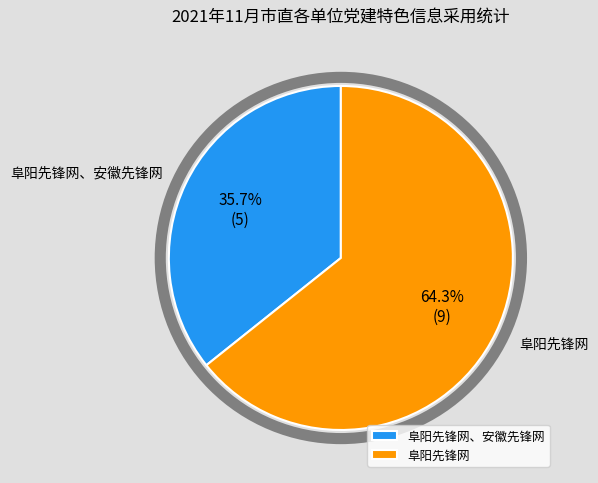

Is the sum of 阜阳先锋网 and 阜阳先锋网、安徽先锋网 greater than half?

Yes